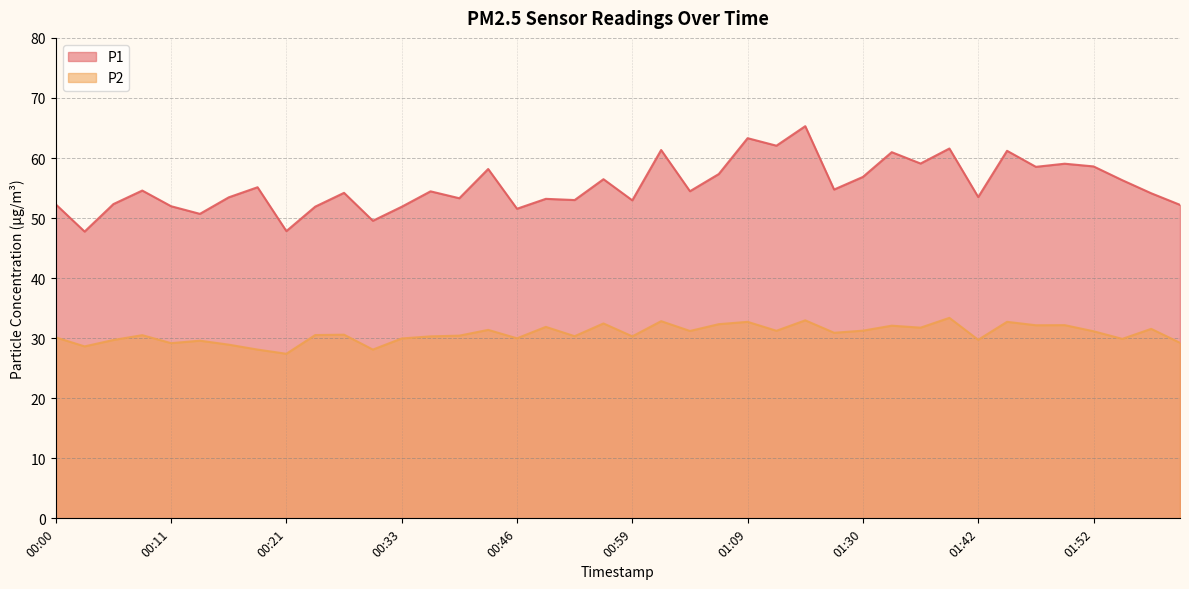

The P1 series shows 61.3 at 01:01. True or false?

True